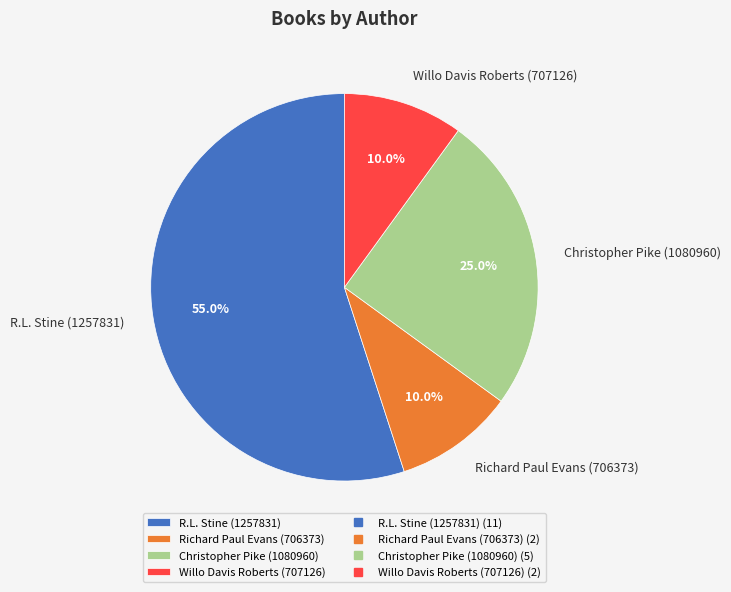

What is the total percentage of R.L. Stine (1257831) and Richard Paul Evans (706373)?

65.0%